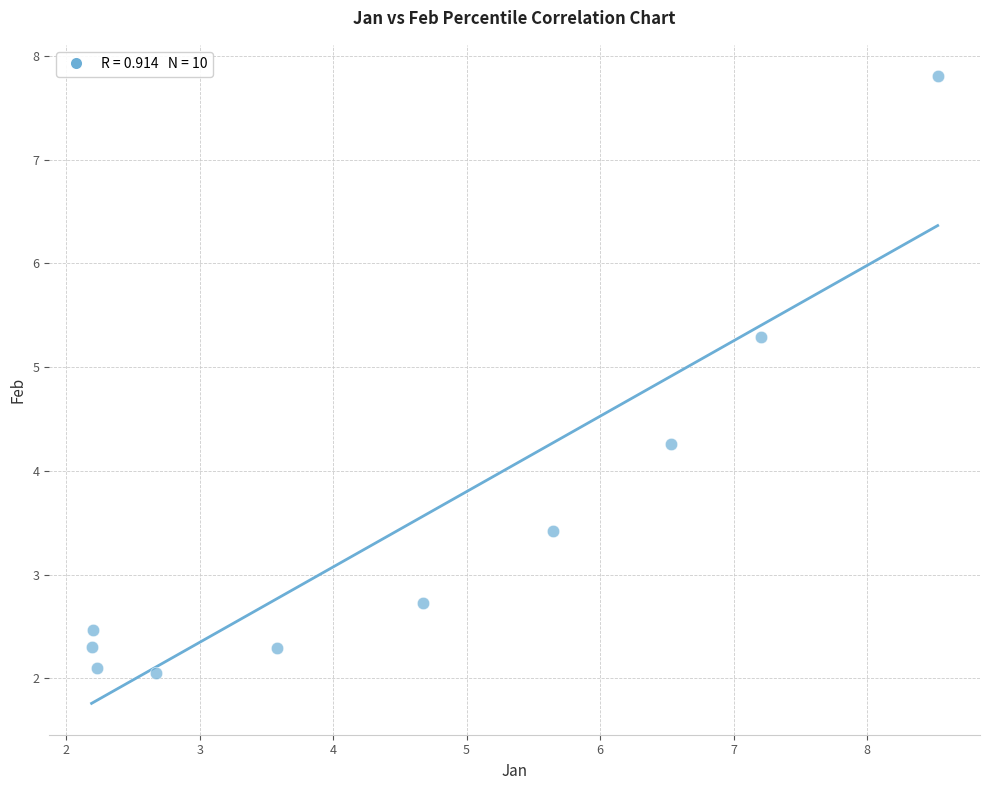

What is the average Y value?

3.5